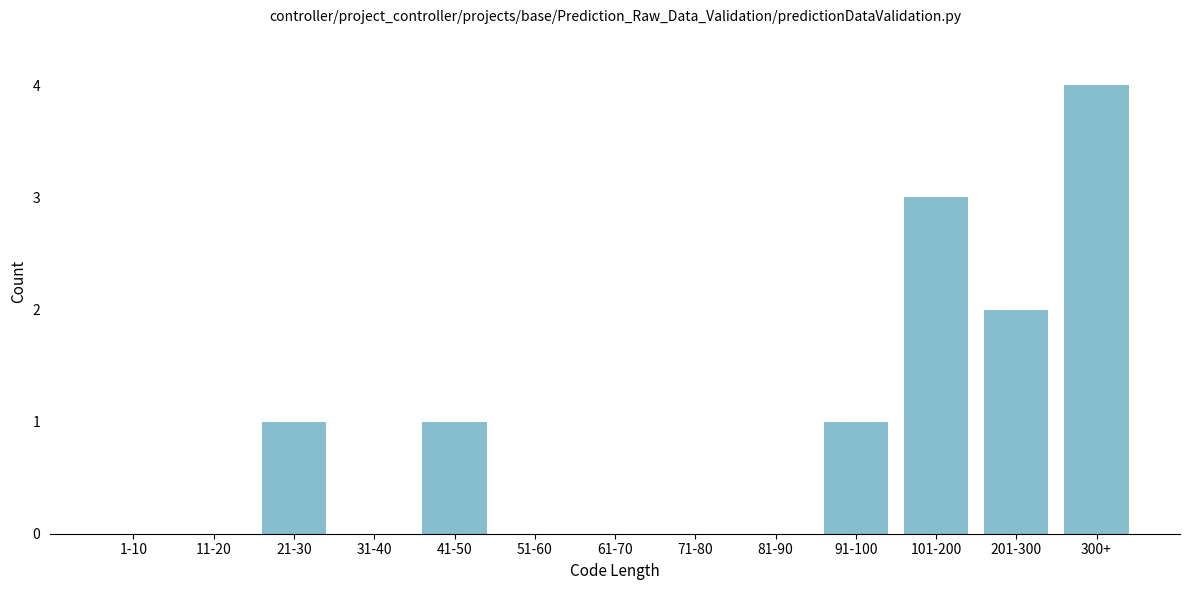

Reading left to right, list all the values displayed in this chart.

1-10=0	11-20=0	21-30=1	31-40=0	41-50=1	51-60=0	61-70=0	71-80=0	81-90=0	91-100=1	101-200=3	201-300=2	300+=4